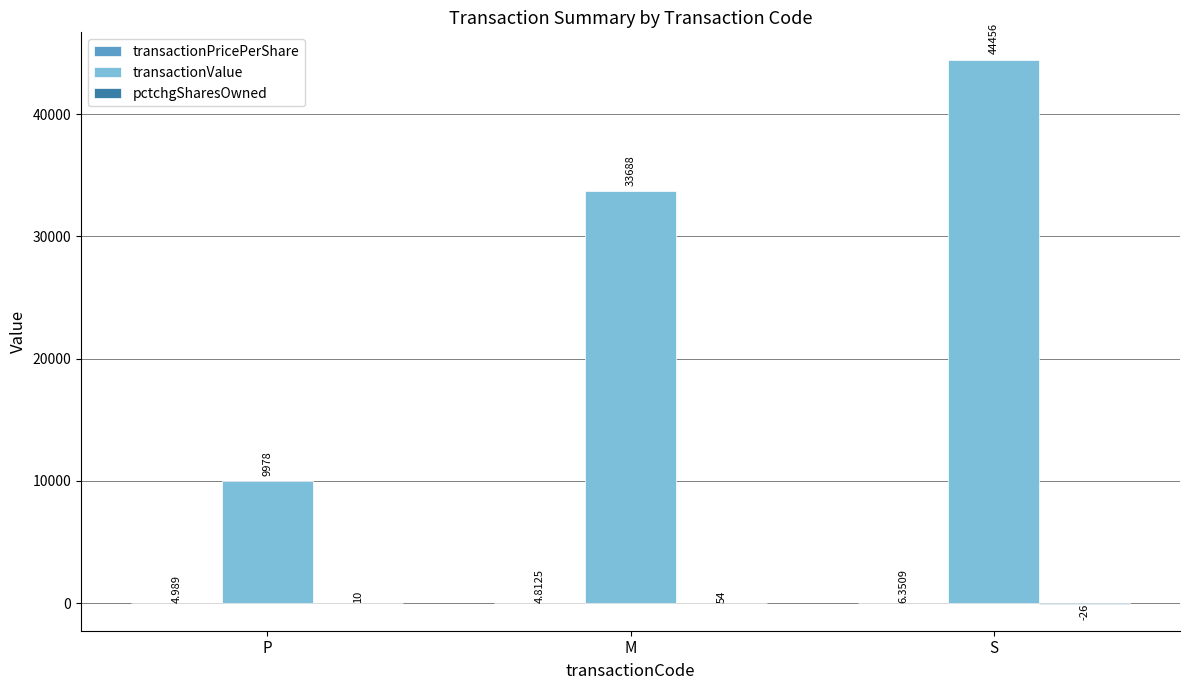

Between M and S, which series saw the biggest shift?

transactionValue